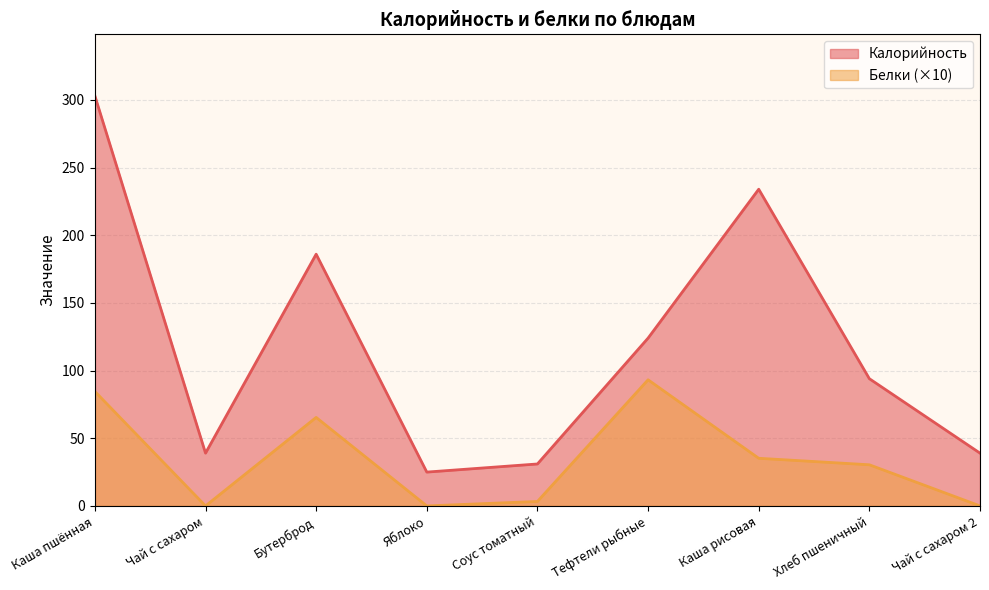

What is the label of the 3rd point from the left?

Бутерброд